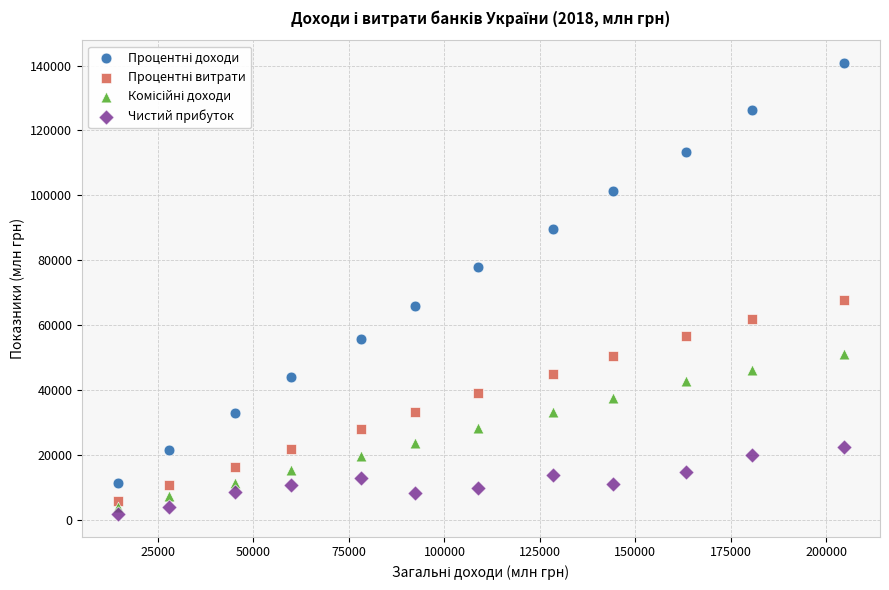

Which series reaches the minimum Y coordinate?

Чистий прибуток